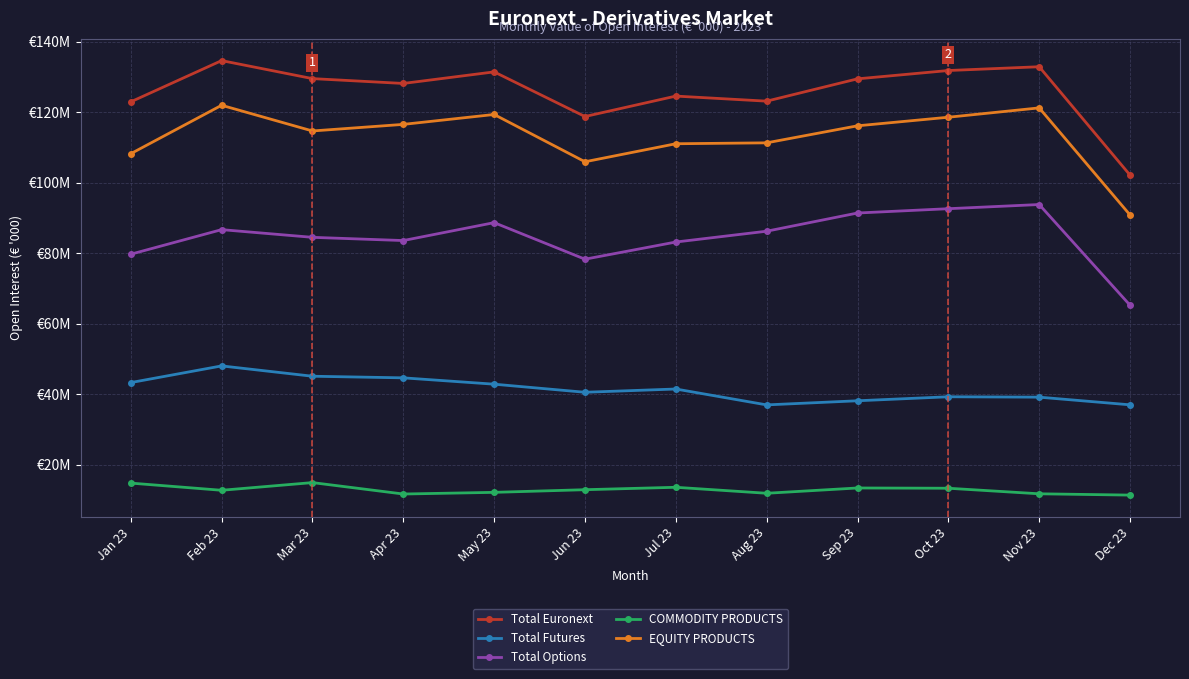

True or false: Total Futures has a value of 24919194.9 at Dec 23.

False